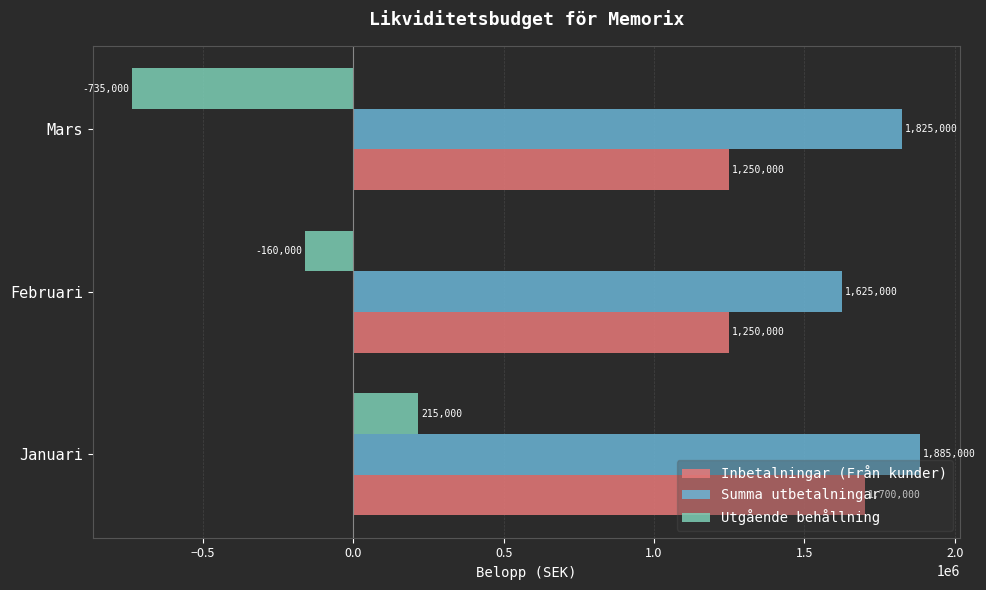

At which label does Inbetalningar (Från kunder) reach its peak?

Januari